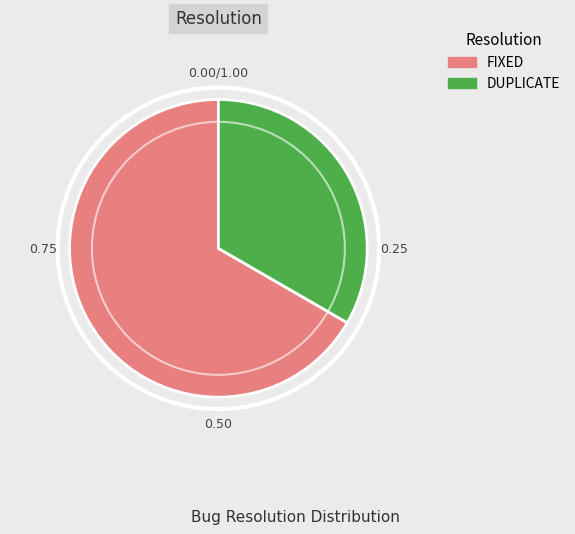

How many segments does this pie chart have?

2